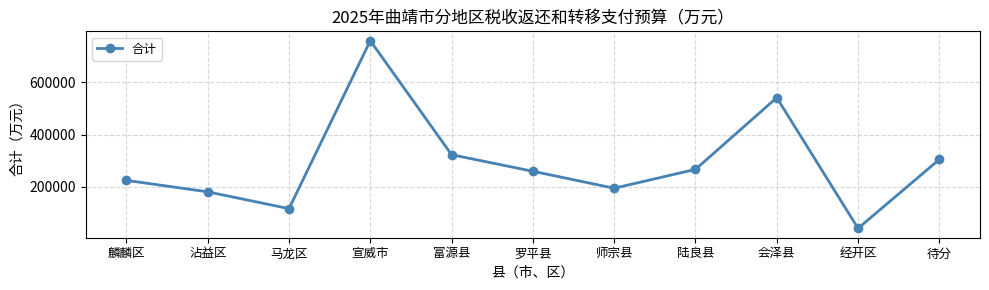

Rank the categories by value from highest to lowest.

宣威市, 会泽县, 富源县, 待分, 陆良县, 罗平县, 麟麟区, 师宗县, 沾益区, 马龙区, 经开区